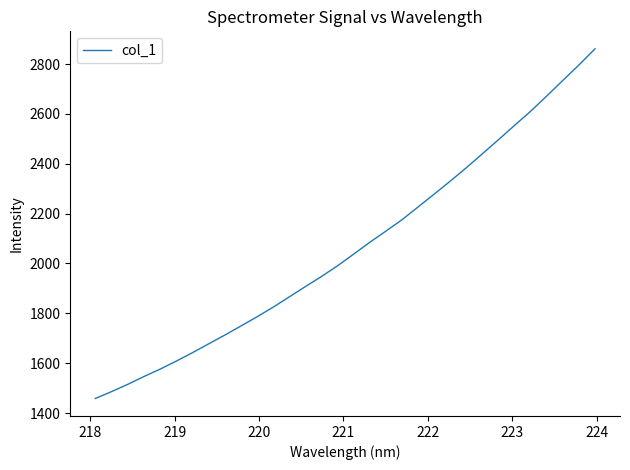

What is the greatest value displayed?

2861.0